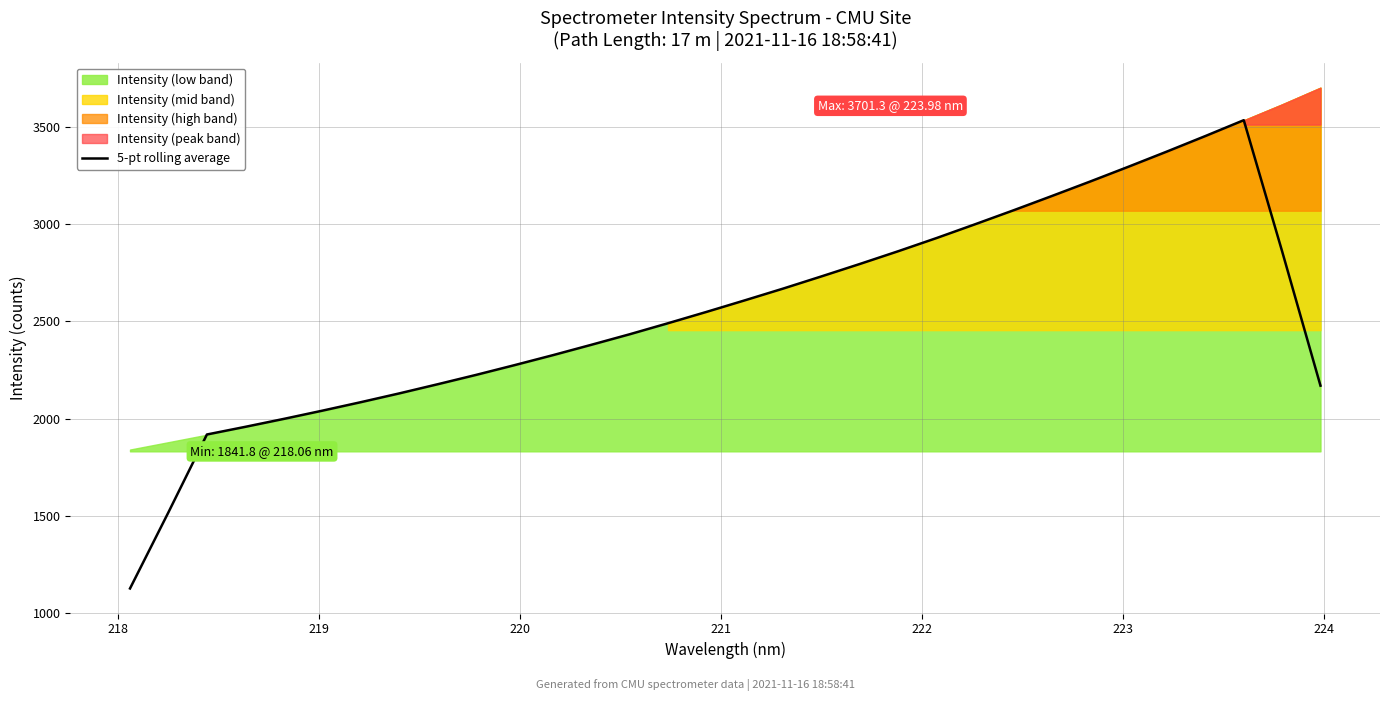

How many lines are shown in the chart?

1